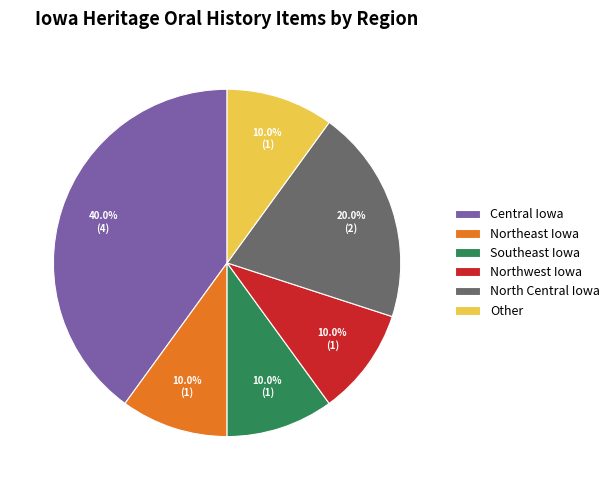

Which category has the biggest portion of the pie?

Central Iowa